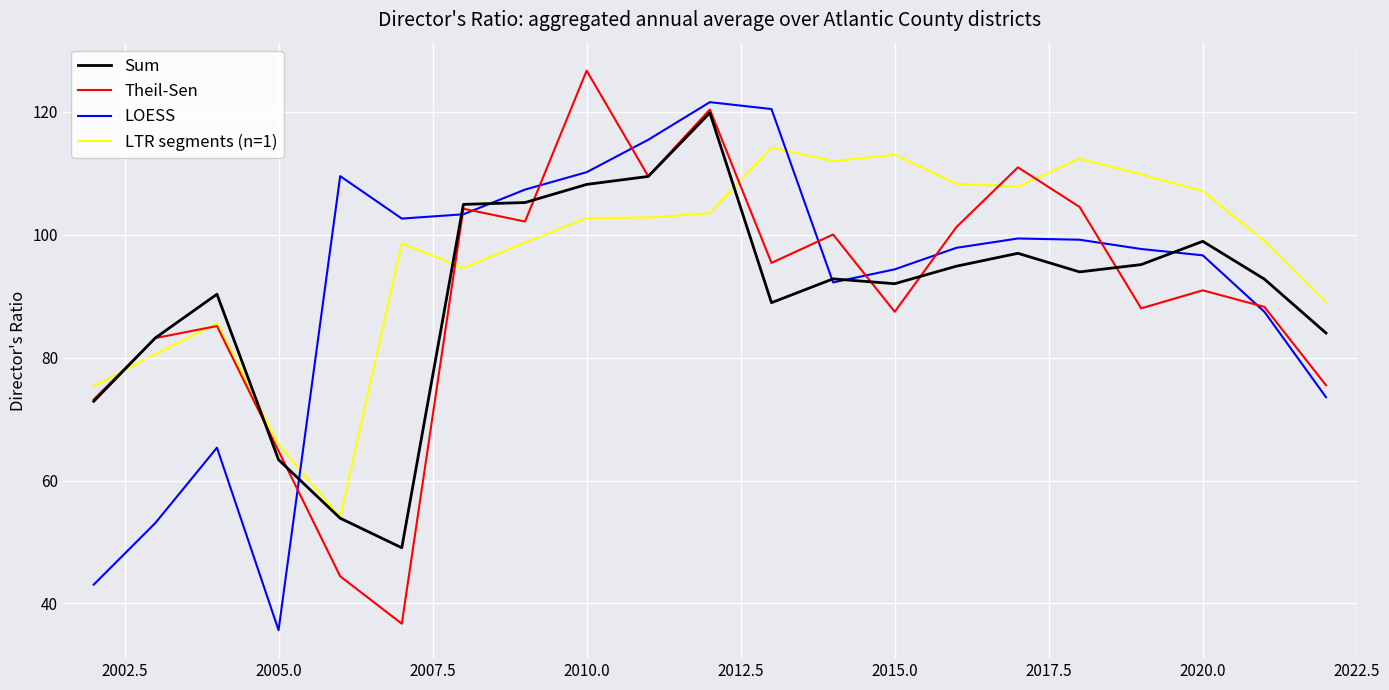

How many values in the LTR segments (n=1) series are below 102?

10